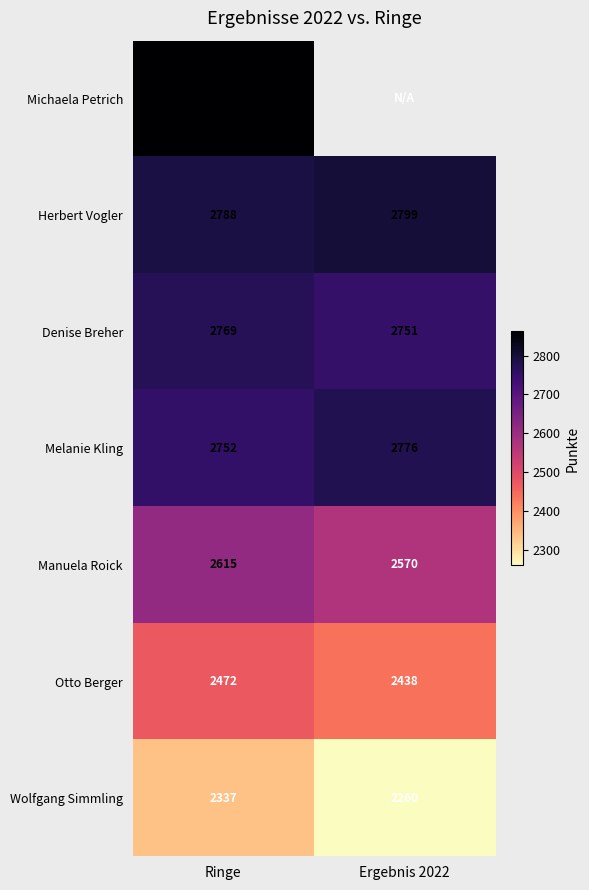

What is the difference between the Otto Berger values at Ergebnis 2022 and Ringe?

34